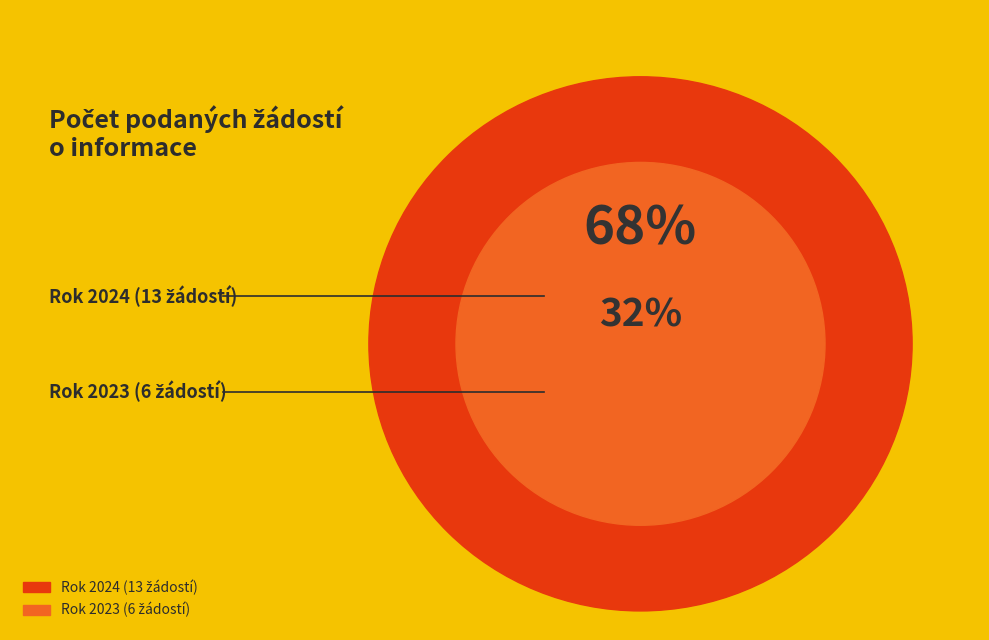

Between 2024 and 2023, which is larger?

2024